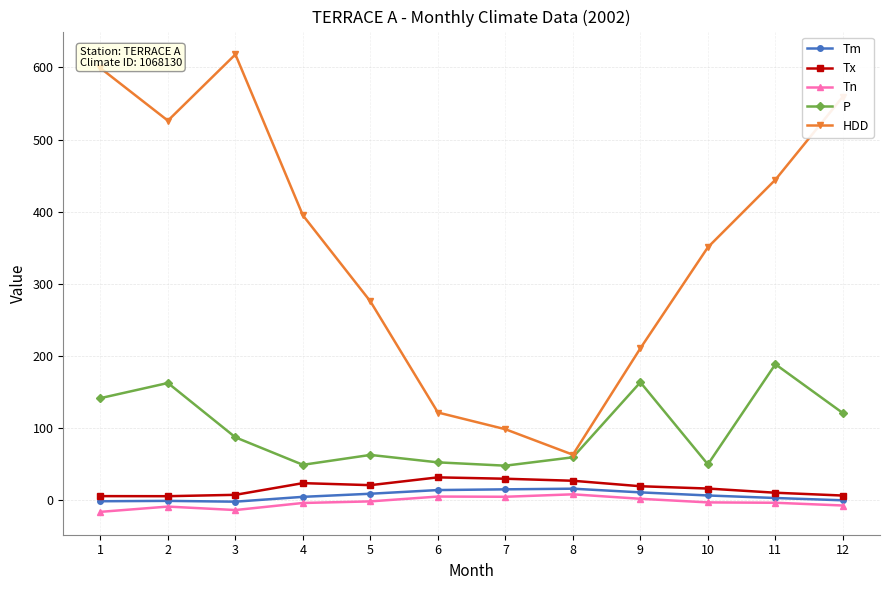

What is the difference between the maximum and second lowest values in the Tn series?

21.8